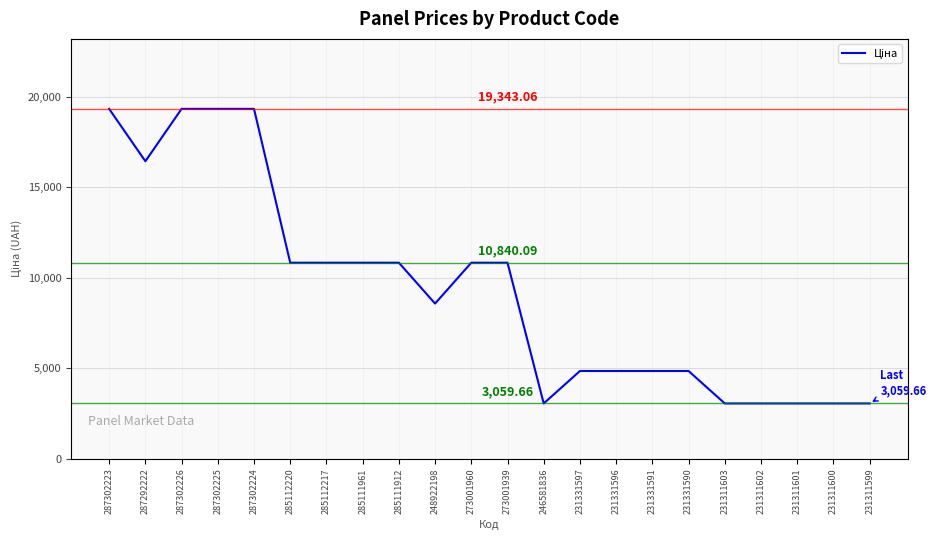

Reading left to right, what are all the values shown in this chart?

19343.1	16448.2	19343.1	19343.1	19343.1	10840.1	10840.1	10840.1	10840.1	8581.1	10840.1	10840.1	3059.7	4853.3	4853.3	4853.3	4853.3	3059.7	3059.7	3059.7	3059.7	3059.7